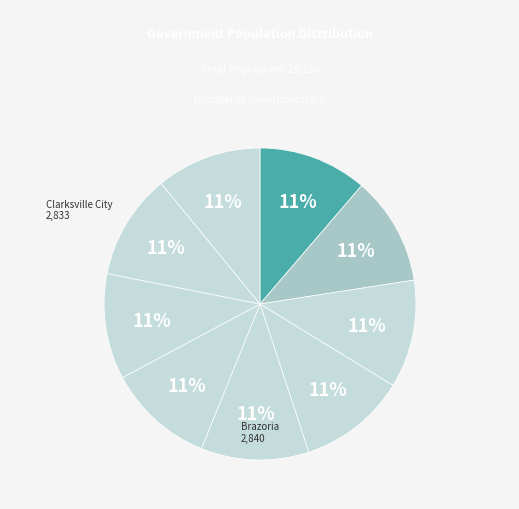

How many slices are in this pie chart?

9